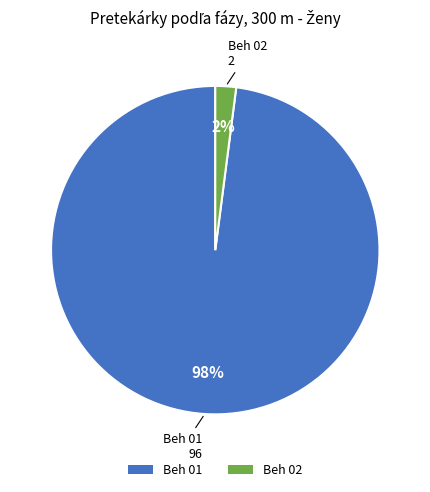

Between Beh 01 and Beh 02, which is larger?

Beh 01